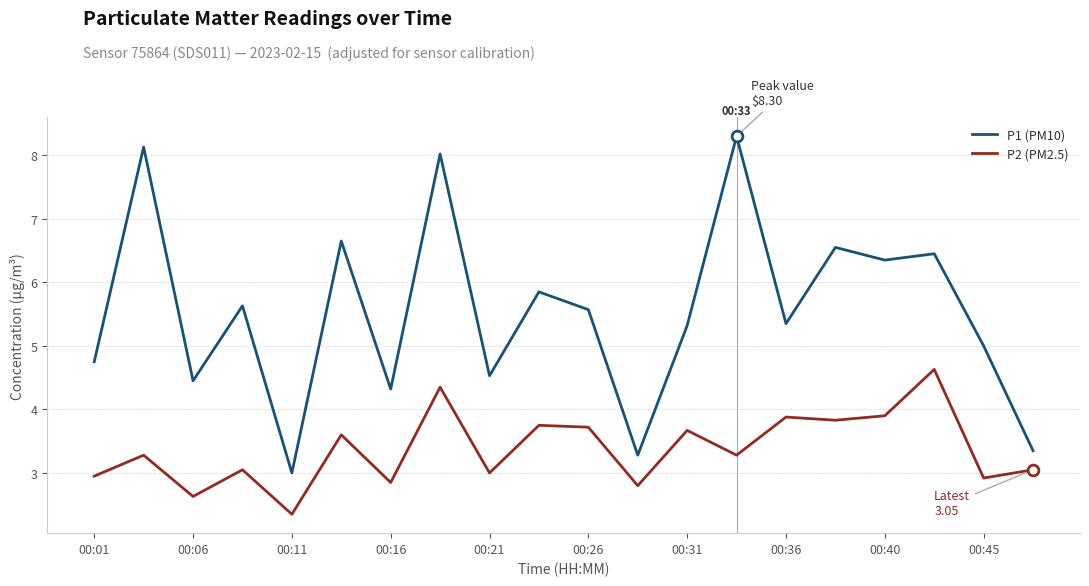

Which series has the largest range (max minus min)?

P1 (PM10)